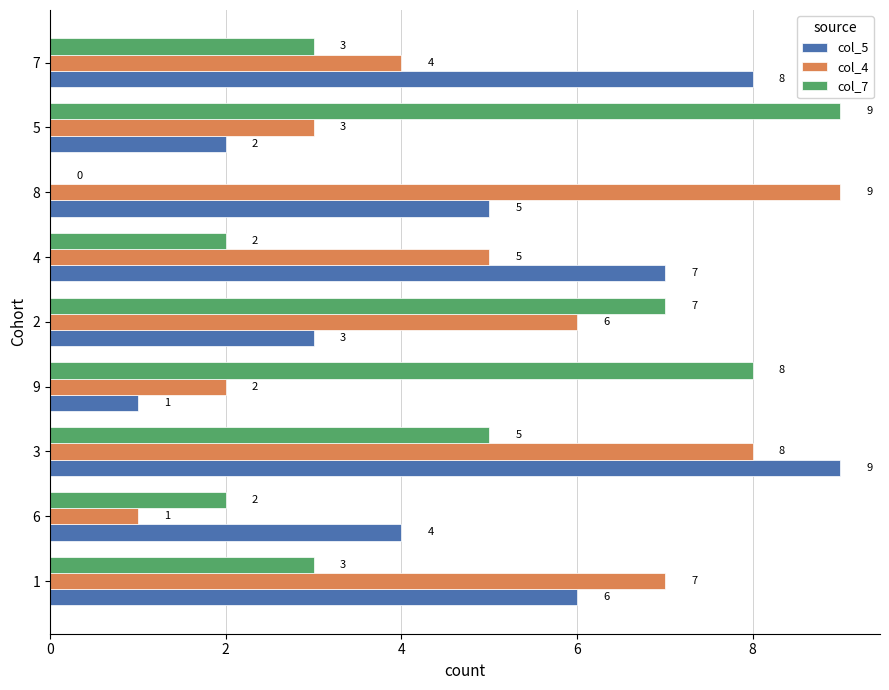

Is it true that col_4 equals 4 at 1?

False